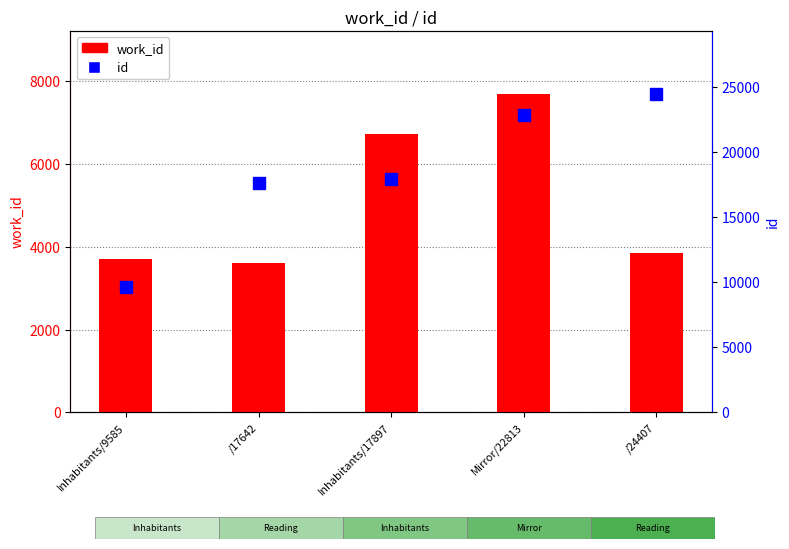

What is the smallest value displayed?

3617